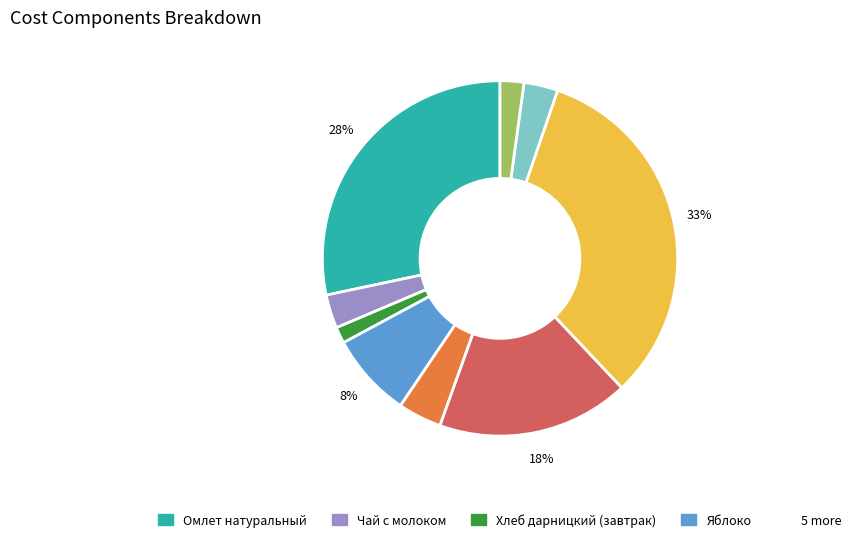

Is there a majority slice in this chart?

No